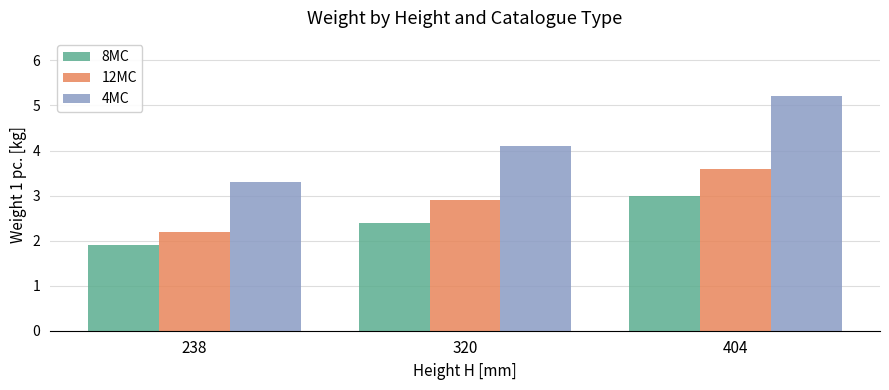

What is the total value across all series at 404?

11.8